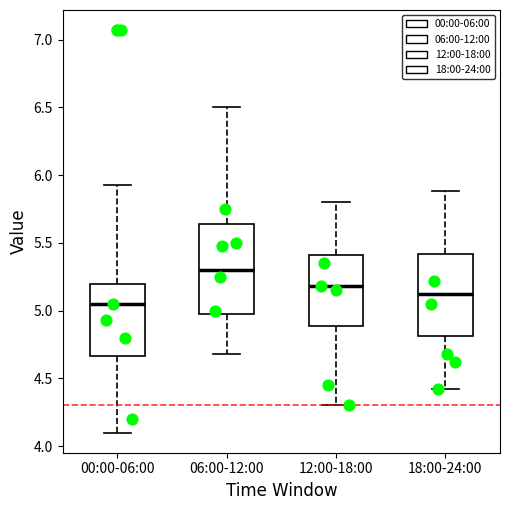

Reading left to right, read every box against the y-axis: the position of its median line, the range the box covers, and the ends of its whiskers. The values are not printed on the chart, so give them approximately, as read against the axis.

00:00-06:00: median 5.05, box 4.65 to 5.20, whiskers 4.10 to 5.95
06:00-12:00: median 5.30, box 5.00 to 5.65, whiskers 4.70 to 6.50
12:00-18:00: median 5.20, box 4.90 to 5.40, whiskers 4.30 to 5.80
18:00-24:00: median 5.10, box 4.80 to 5.40, whiskers 4.40 to 5.90